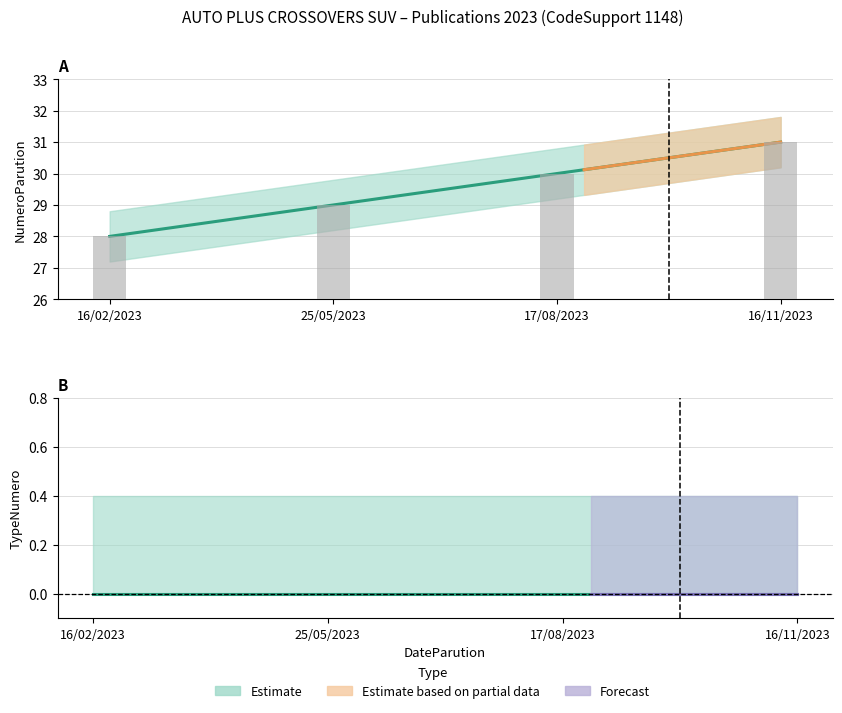

At 25/05/2023, list the series in order from smallest to largest.

TypeNumero, TypeNumero_lower, TypeNumero_upper, NumeroParution_lower, NumeroParution, NumeroParution_upper